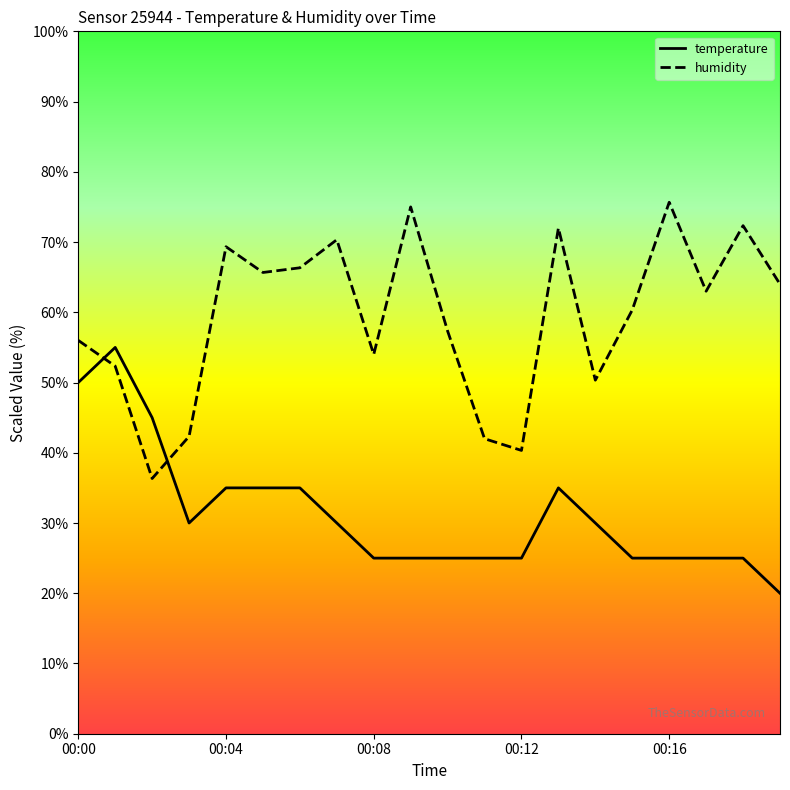

At which label is temperature closest to 37?

00:04